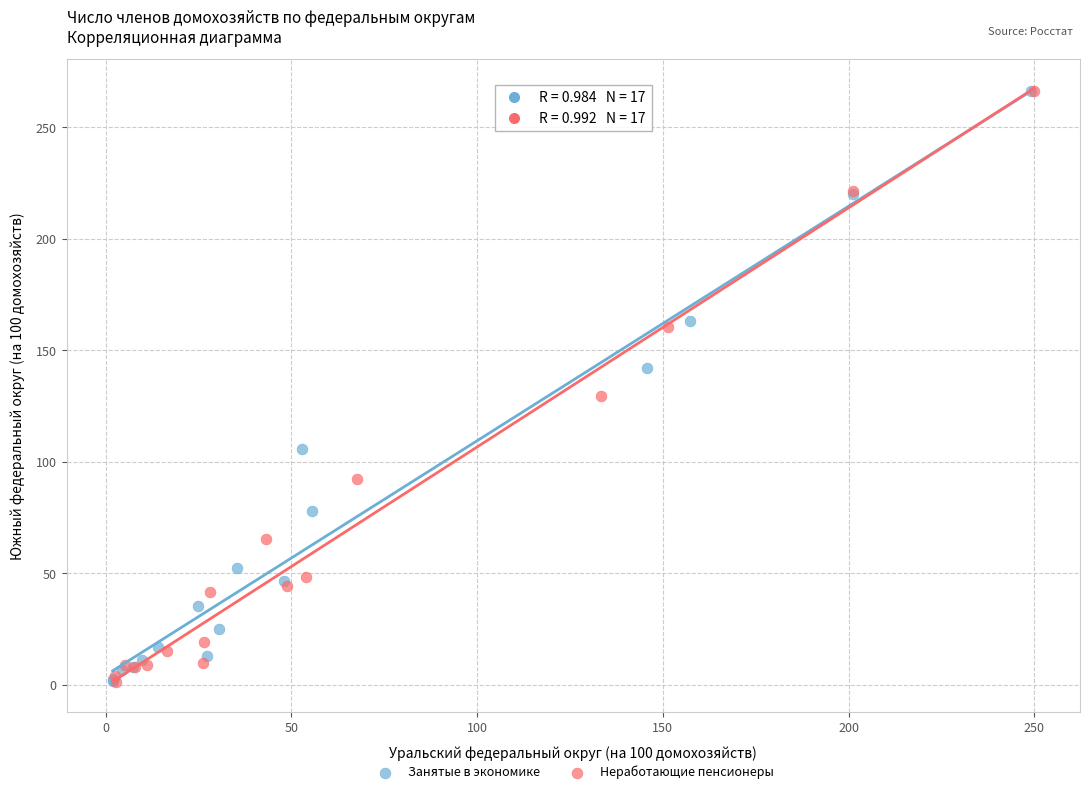

What are all the series names shown in the legend?

Занятые в экономике, Неработающие пенсионеры